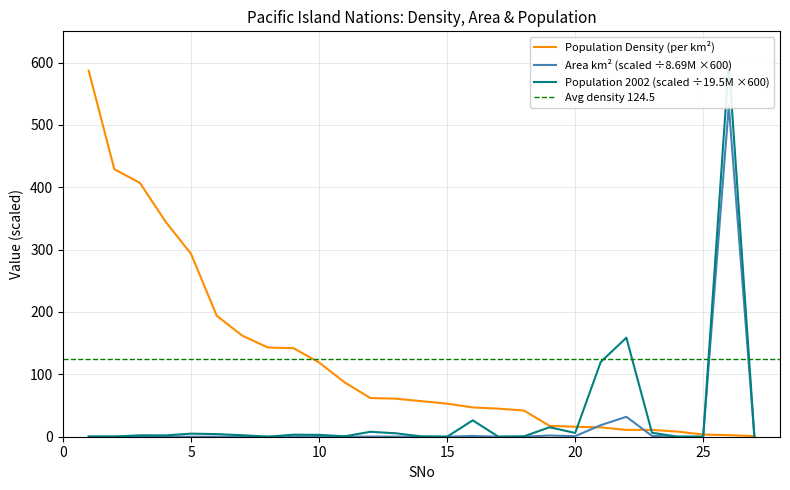

The value of Population (2002) at 13 is 7.5. True or false?

False